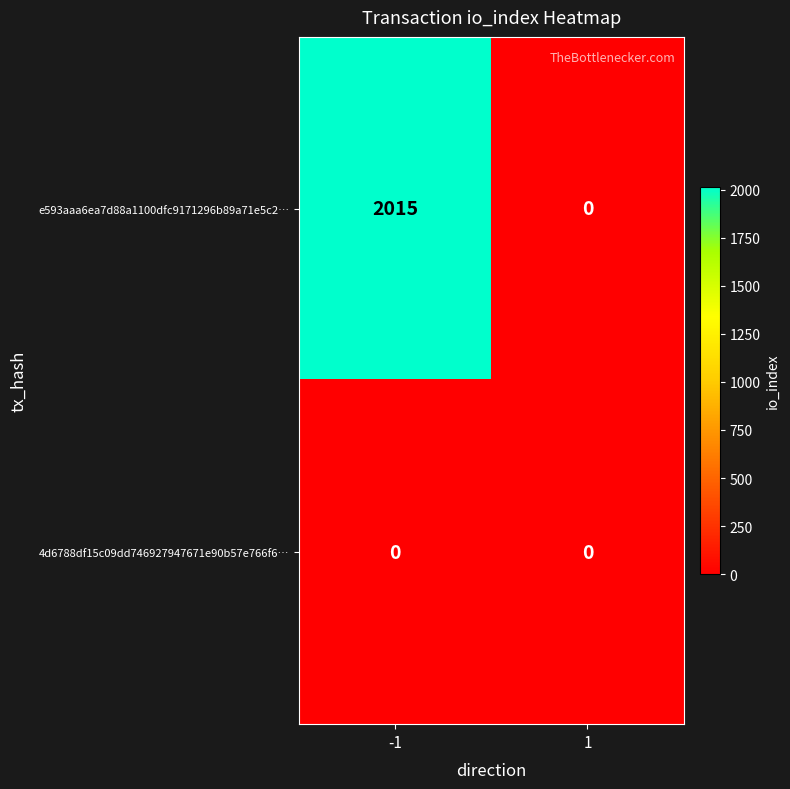

What is the sum of the e593aaa6ea7d88a1100dfc9171296b89a71e5c2… values at 1 and -1?

2015